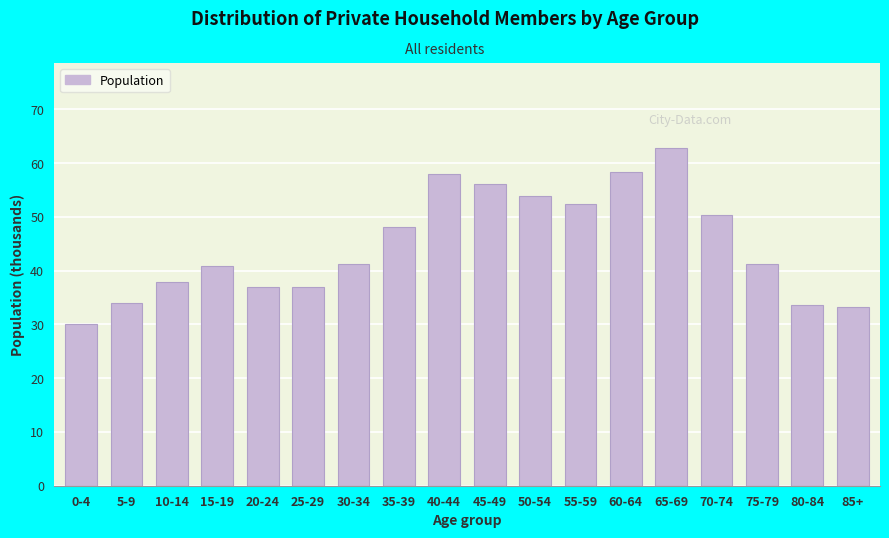

What is the difference between the maximum and minimum values?

32.7